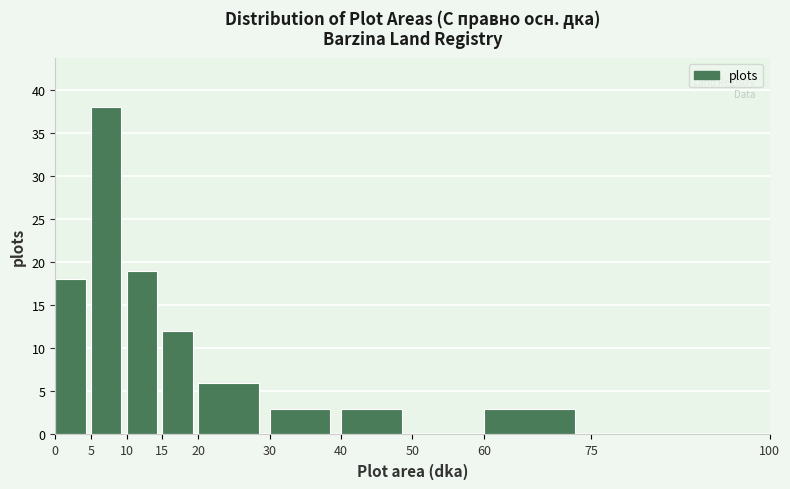

Reading left to right, transcribe this chart: for each bar, give the range it covers on the x-axis and its height. The values are not printed on the chart, so give them approximately, as read against the axis.

0 to 5: 18
5 to 10: 38
10 to 15: 19
15 to 20: 12
20 to 30: 6
30 to 40: 3
40 to 50: 3
50 to 60: 0
60 to 75: 3
75 to 100: 0